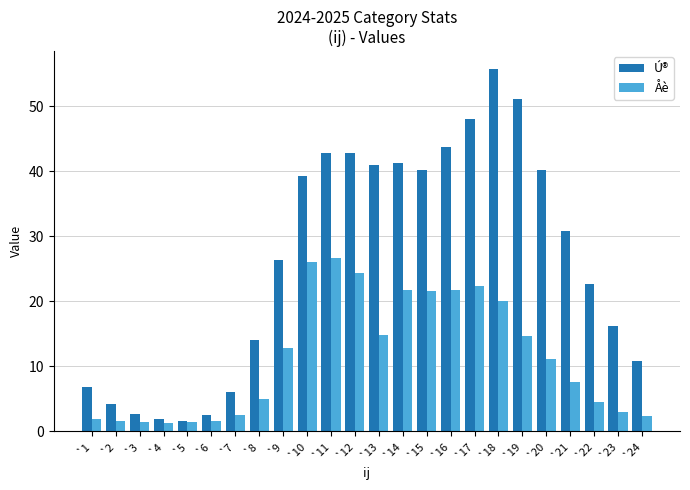

What is the sum of the Åè values at `1 and `19?

16.6